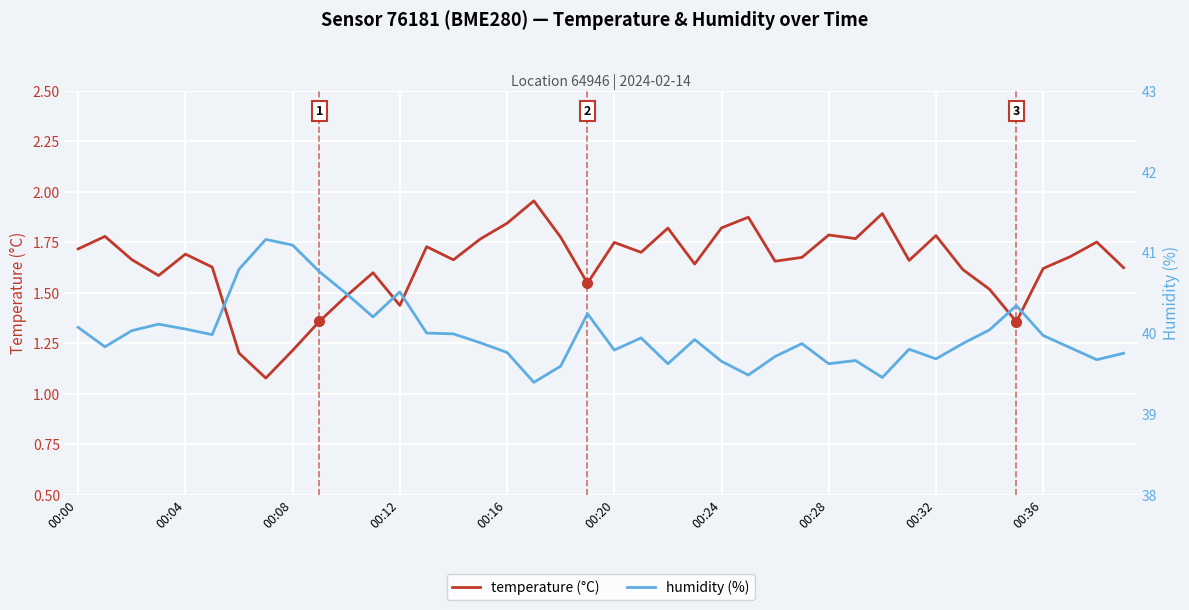

What is the spread (max minus min) of values at 00:28?

37.8